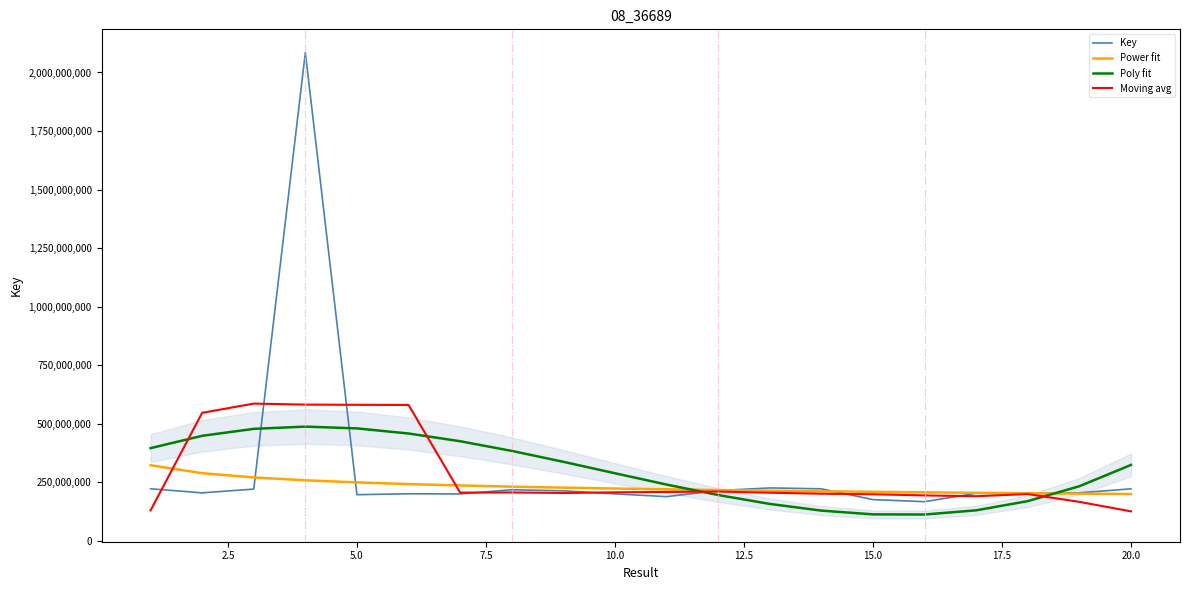

What is the lowest value of the Poly fit series?

111906668.3